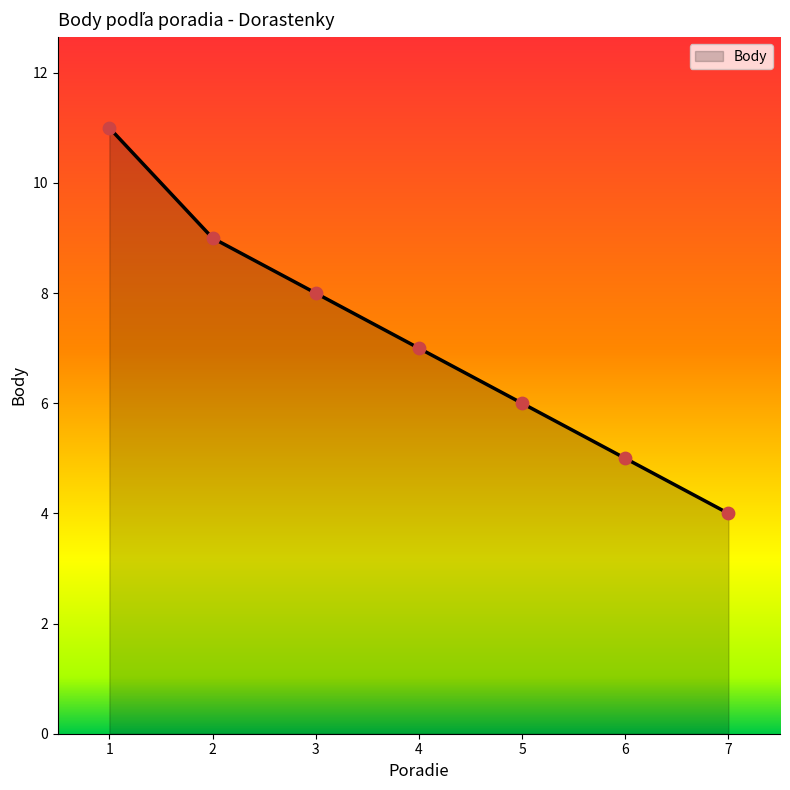

What is the change in value from 3 to 6?

-3